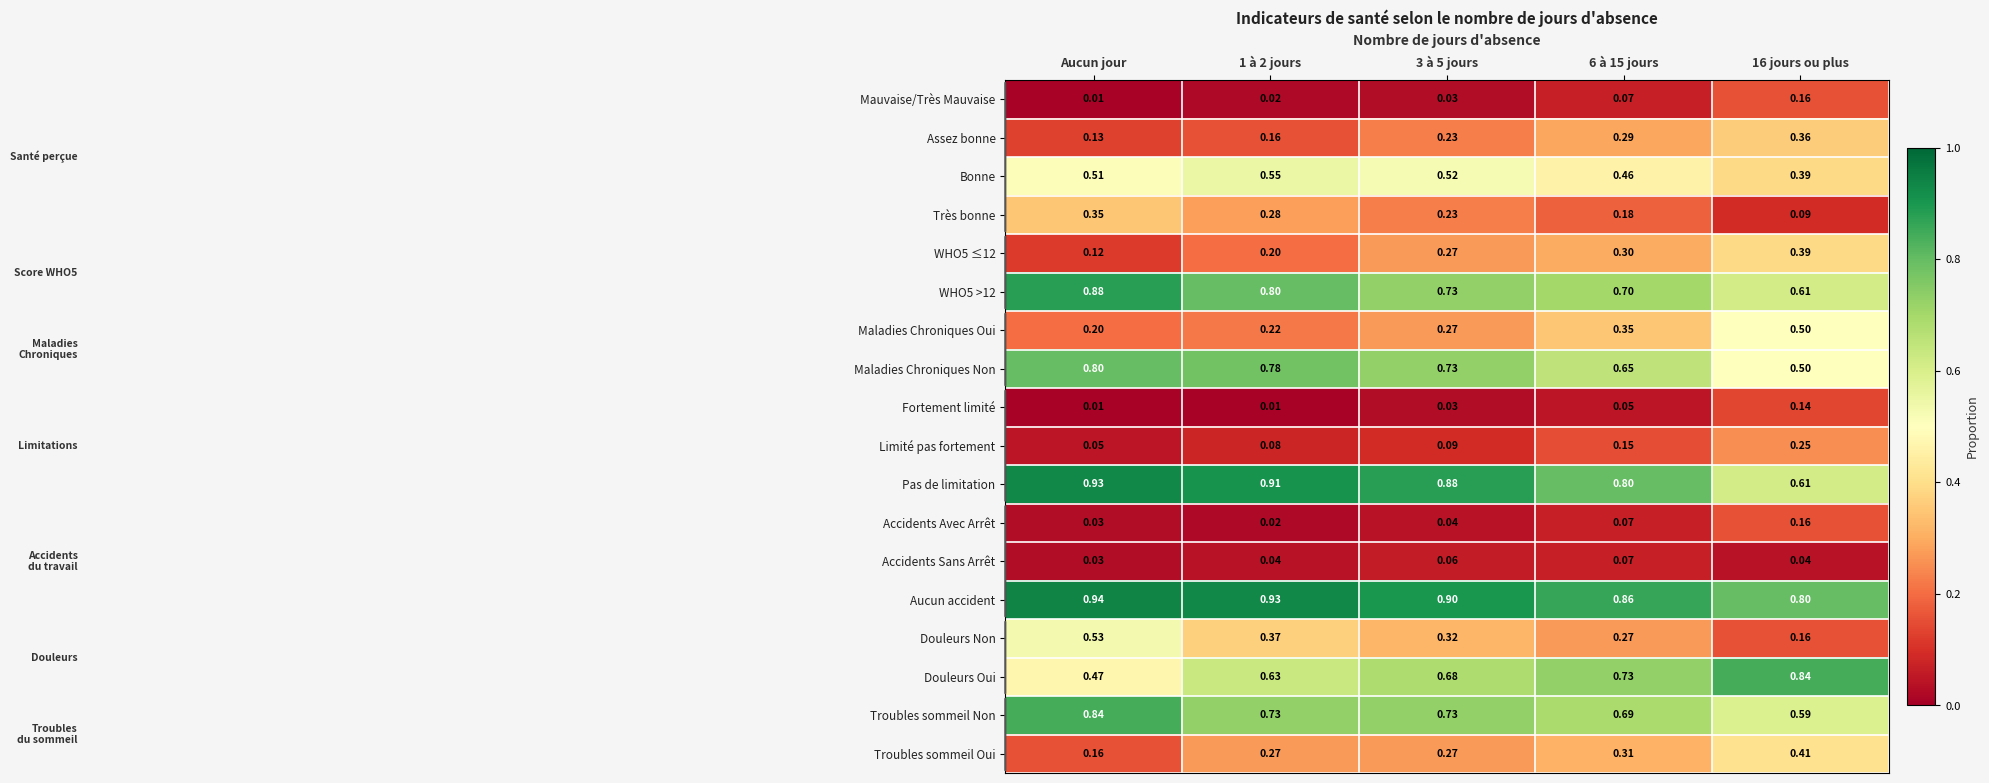

Count the number of categories in the chart.

5